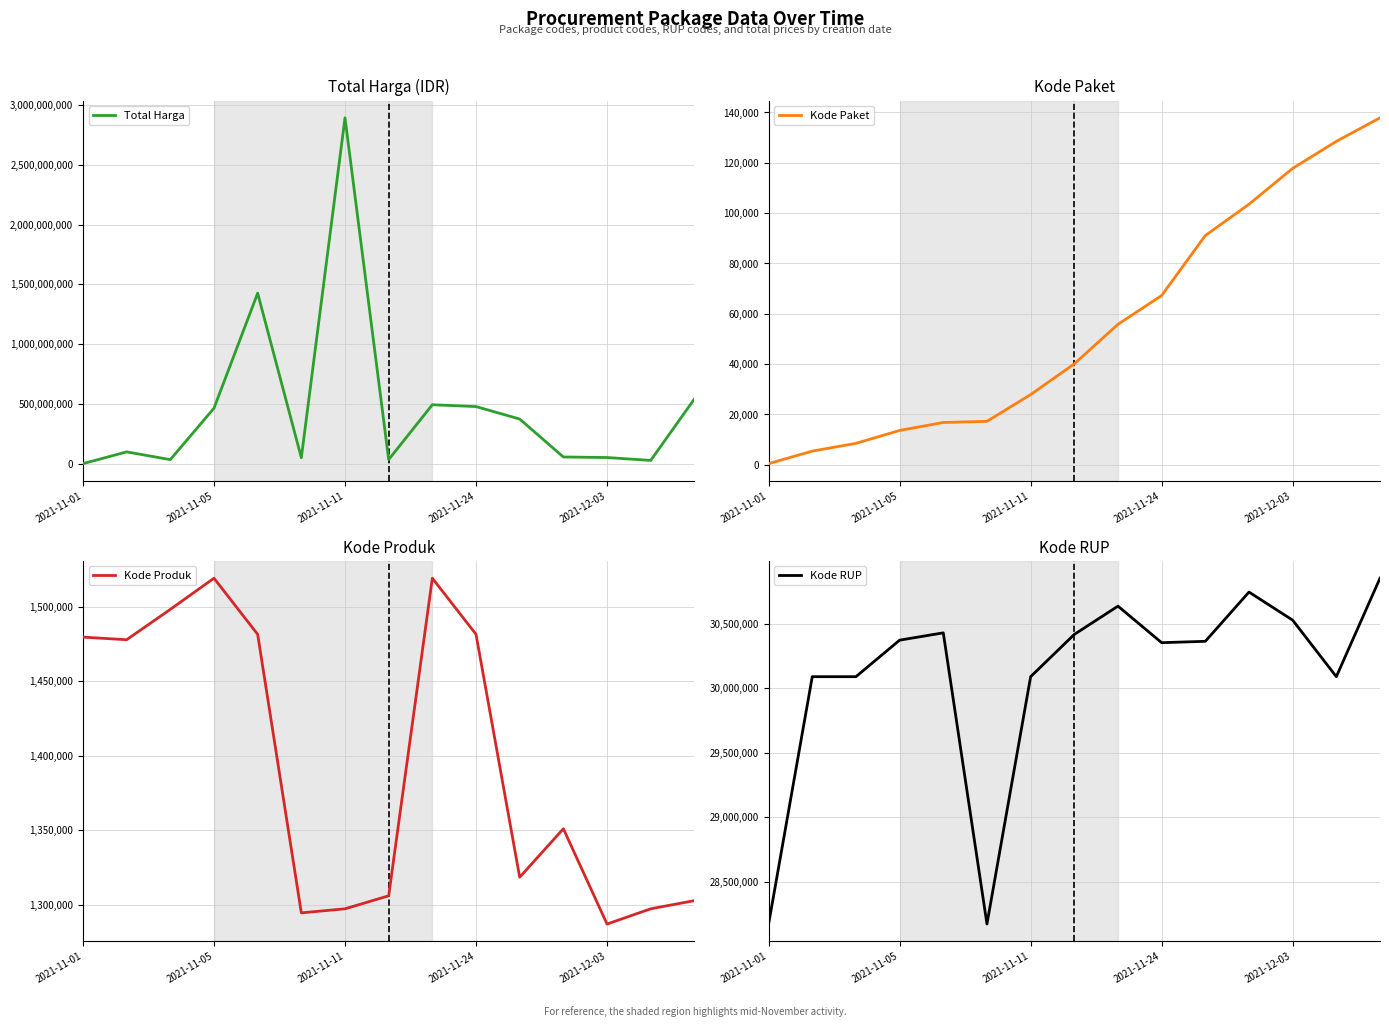

Does the chart have visible grid lines?

Yes